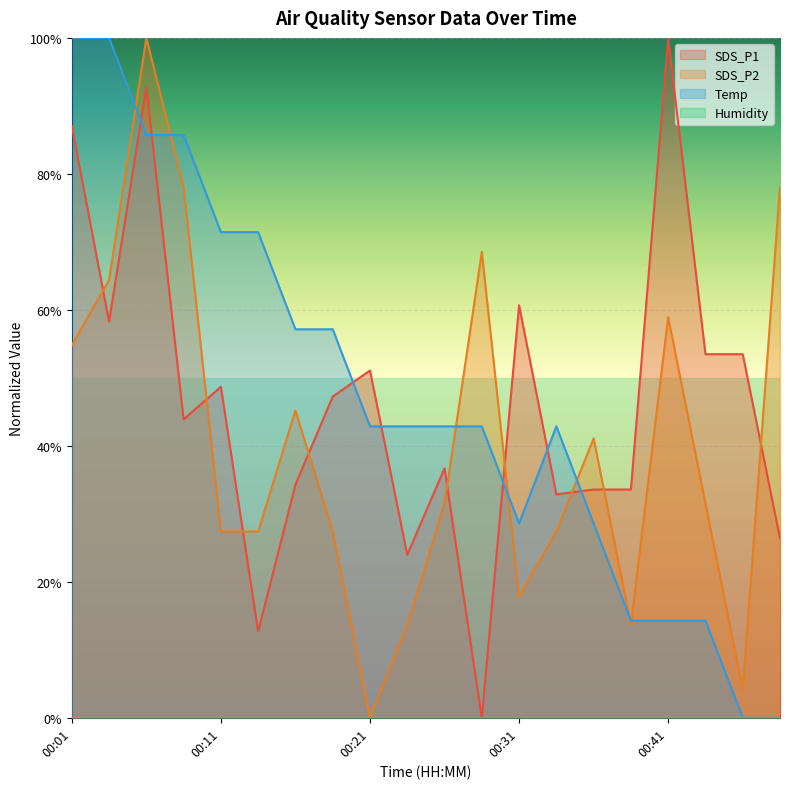

True or false: Temp and SDS_P1 cross at least once.

True